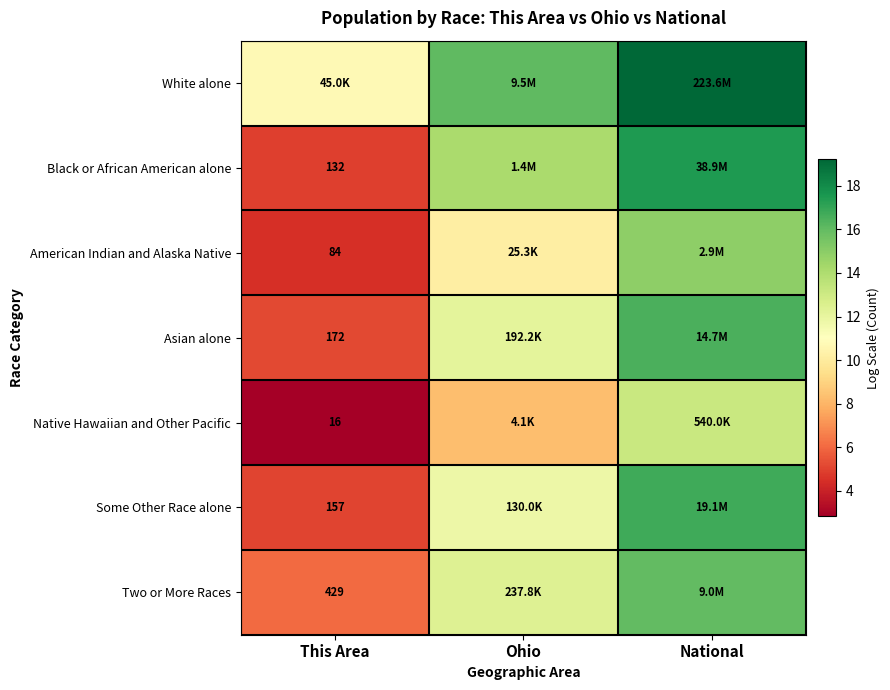

At which label does Native Hawaiian and Other Pacific first exceed 8?

Ohio